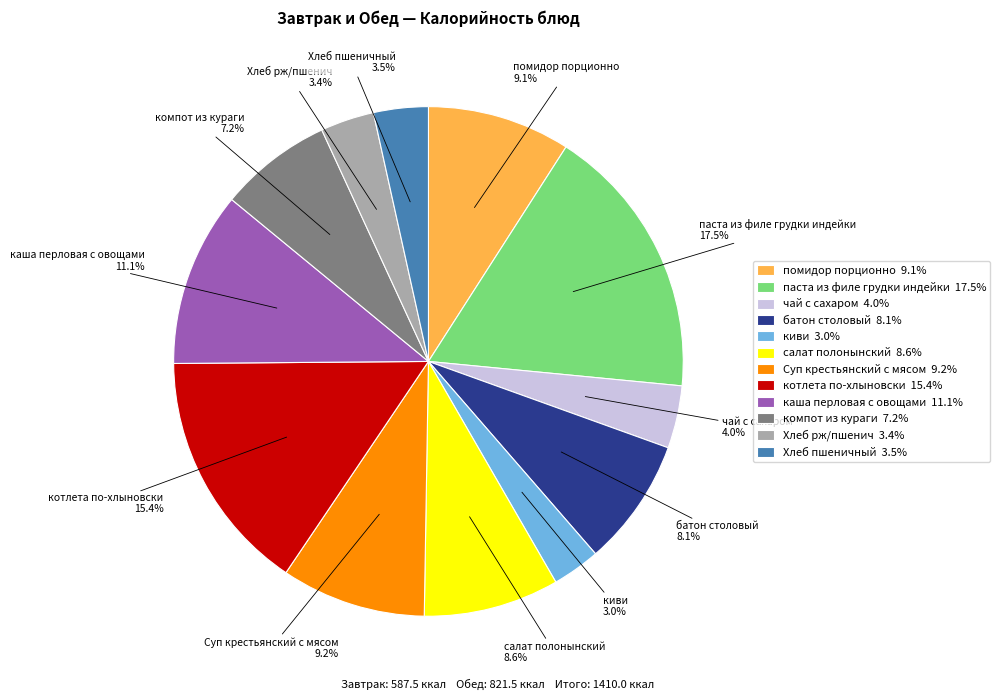

Count the number of slices in the pie.

12